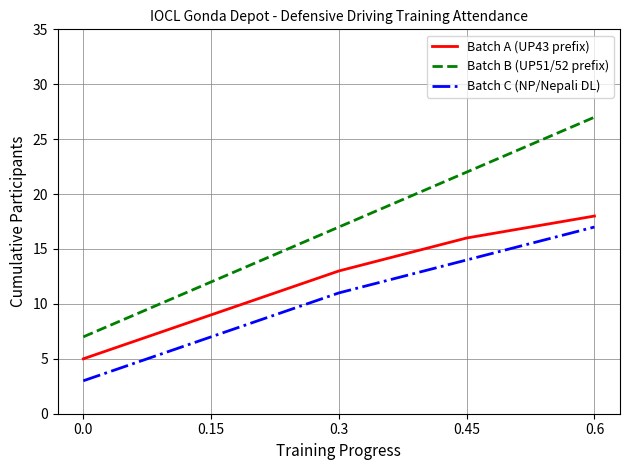

At 0.15, list the series in order from smallest to largest.

Batch C (NP/Nepali DL), Batch A (UP43 prefix), Batch B (UP51/52 prefix)